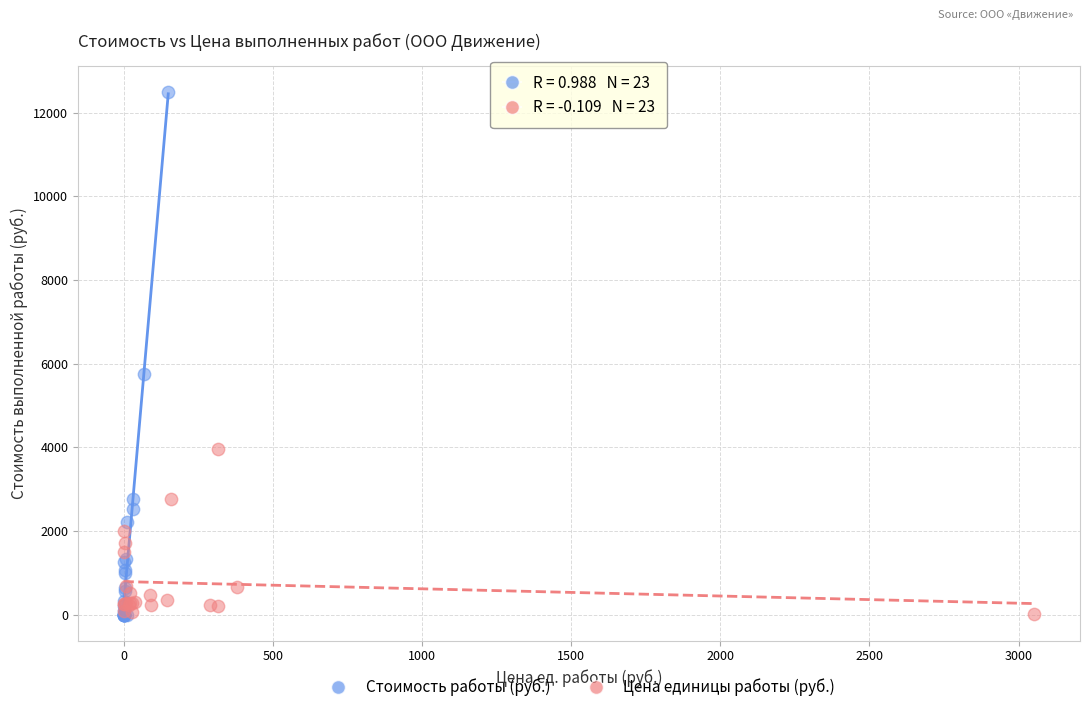

Which series reaches the maximum Y coordinate?

Стоимость работы (руб.)